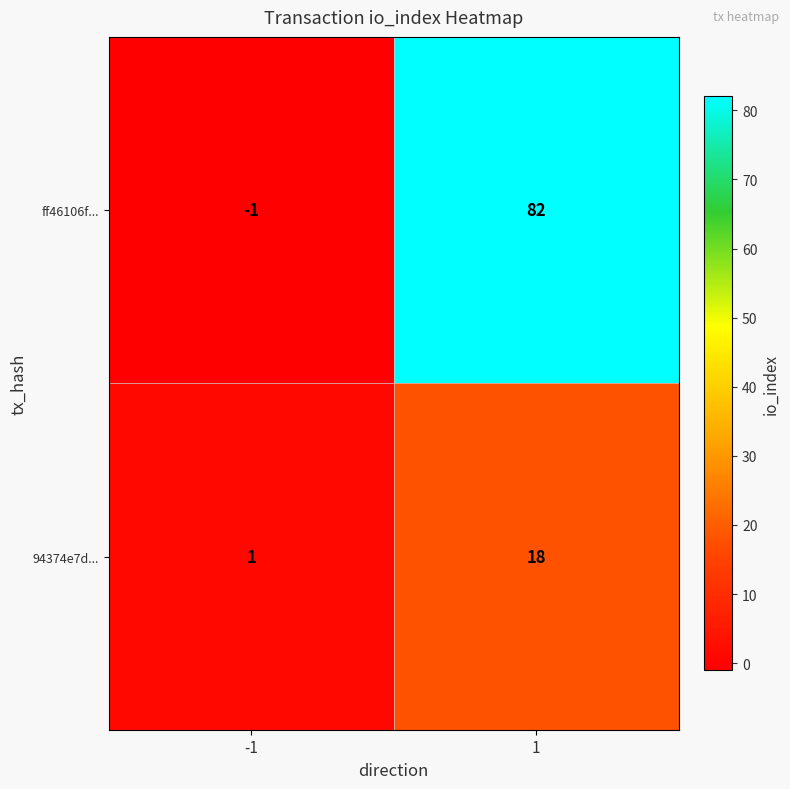

Which series has the largest total across all categories?

ff46106f...